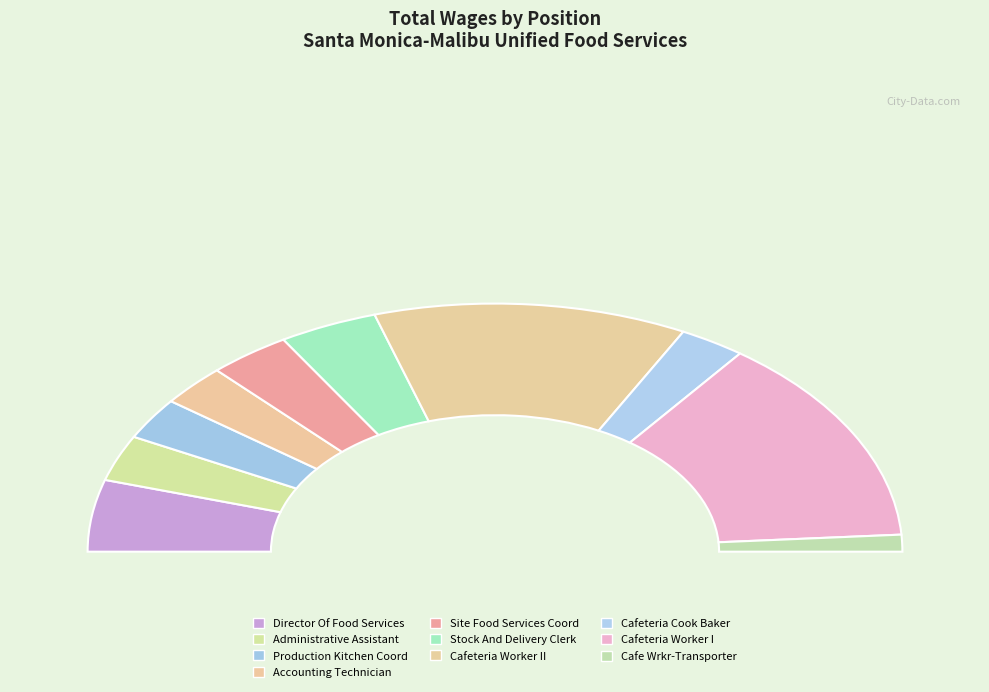

What is the largest slice in the pie chart?

Cafeteria Worker I